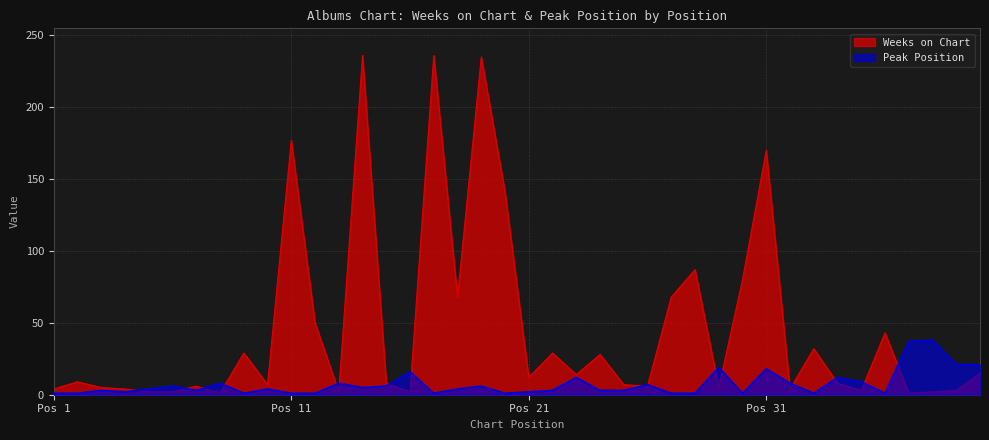

Which series has the largest total across all categories?

Weeks on Chart